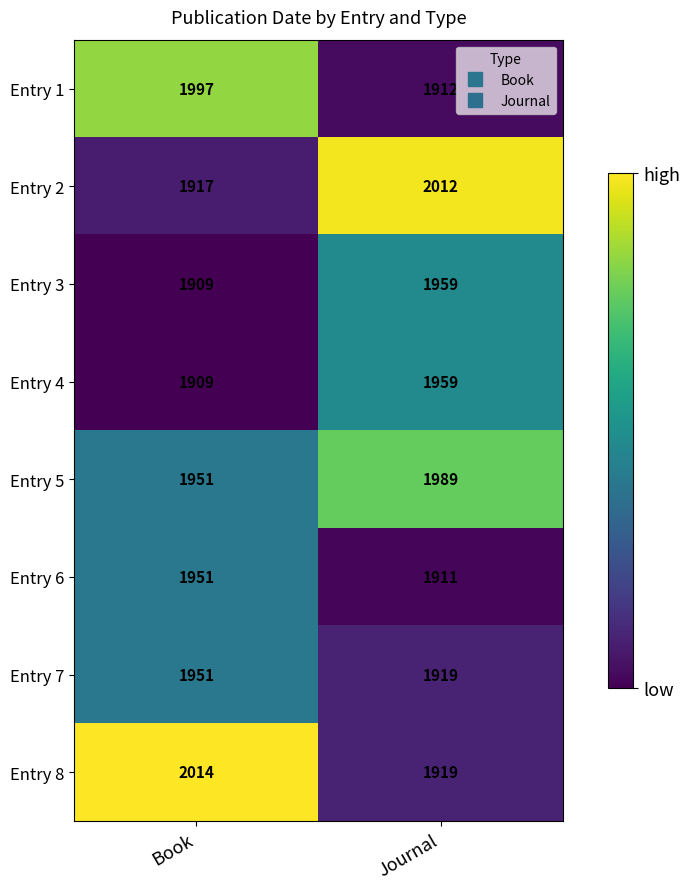

What is the approximate value of Entry 1 at Journal, to the nearest 10?

1910